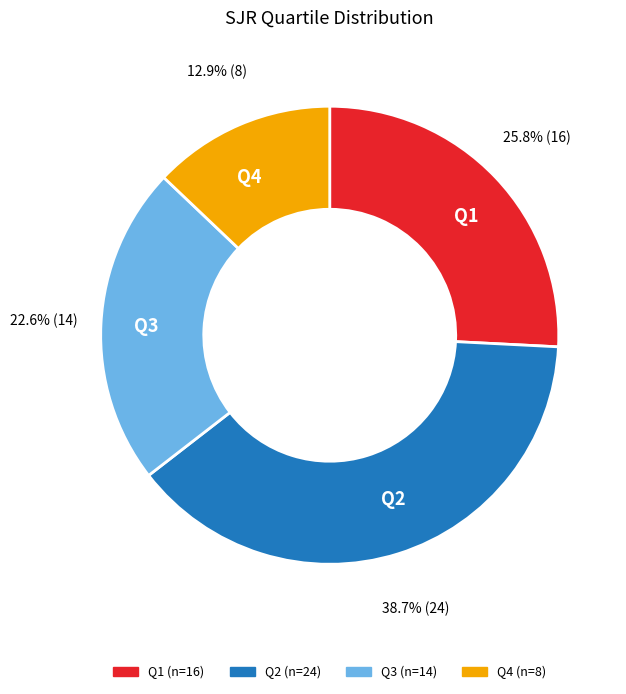

True or false: Q2 accounts for 39% of the total.

True